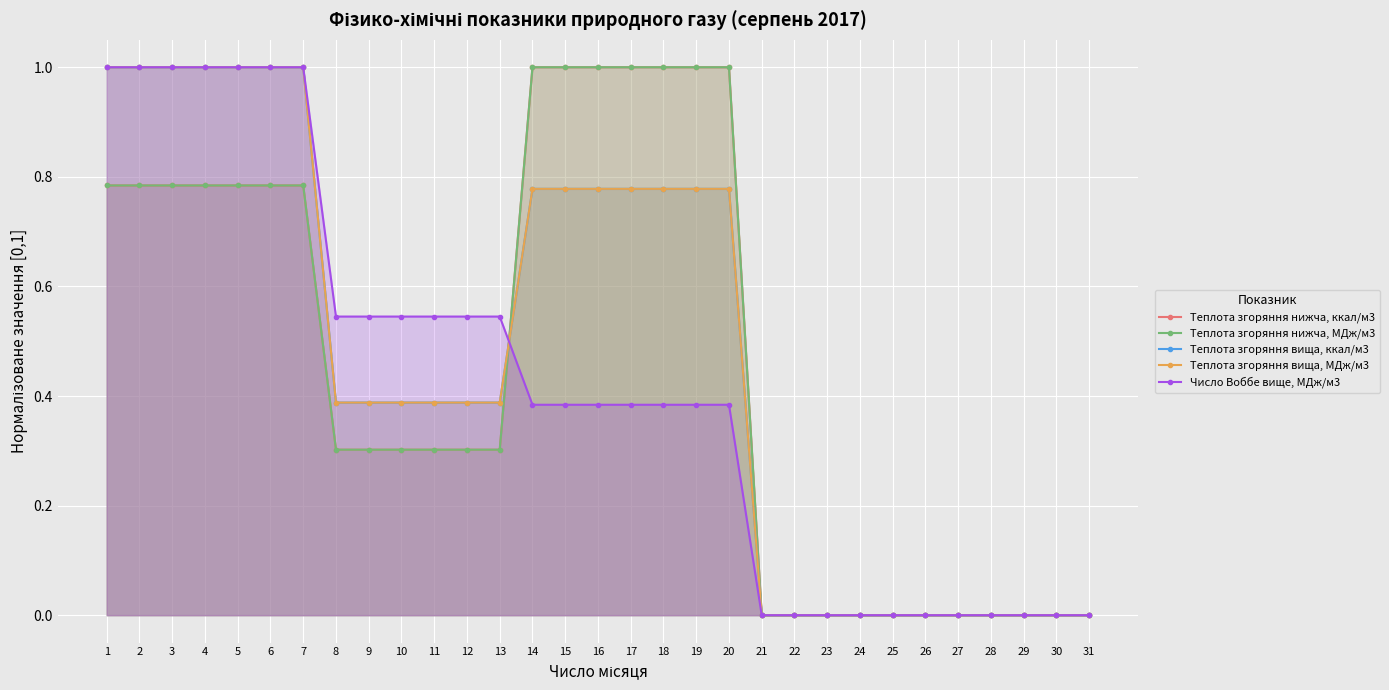

What are all the series names shown in the legend?

Теплота згоряння нижча, ккал/м3, Теплота згоряння нижча, МДж/м3, Теплота згоряння вища, ккал/м3, Теплота згоряння вища, МДж/м3, Число Воббе вище, МДж/м3